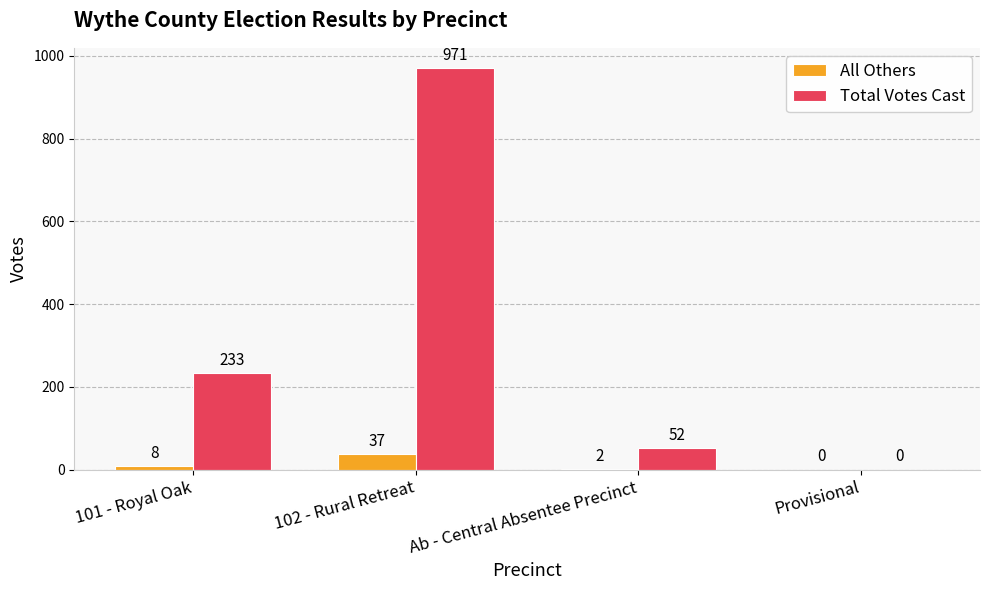

What is the maximum value shown in the chart?

971